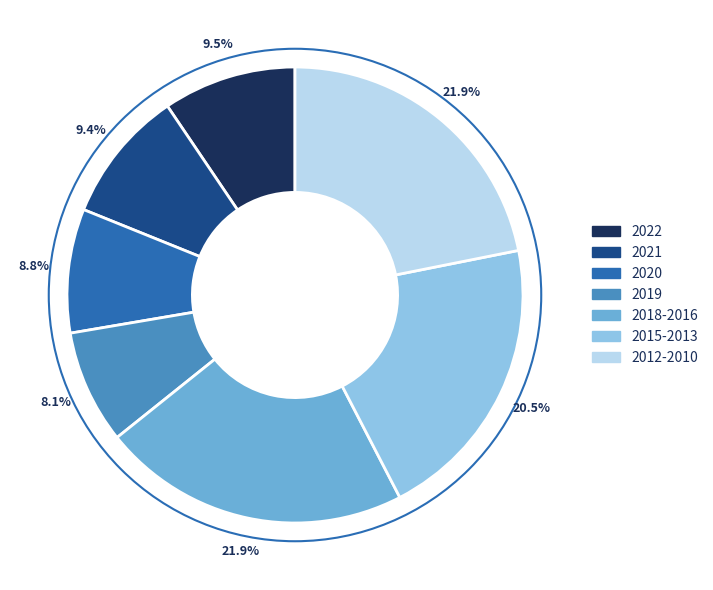

How many slices are in this pie chart?

7